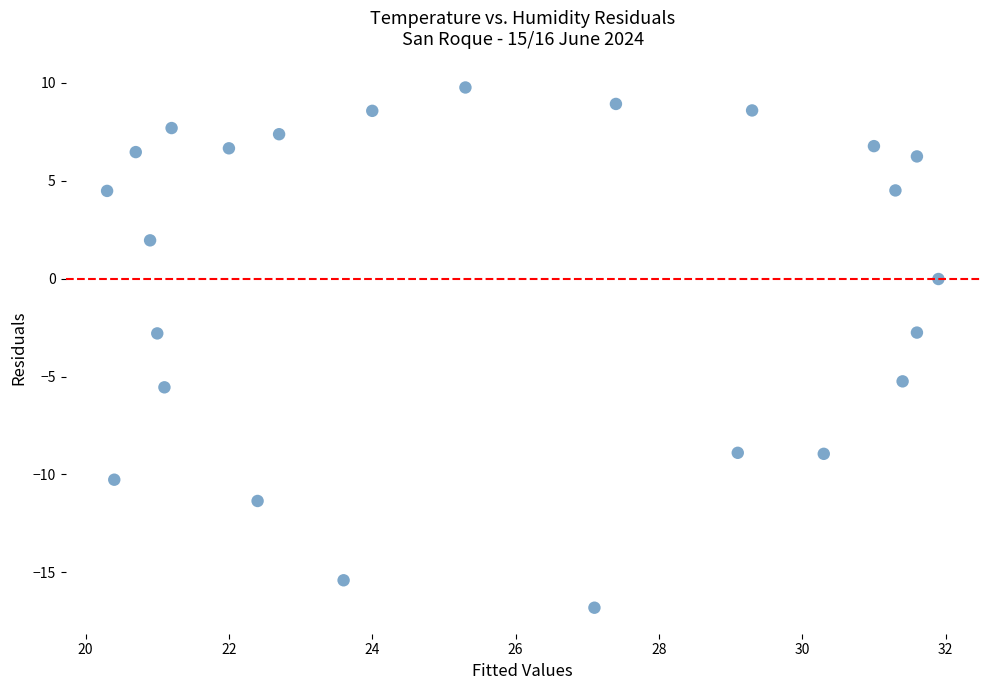

What is the range of Y values (max minus min)?

26.6